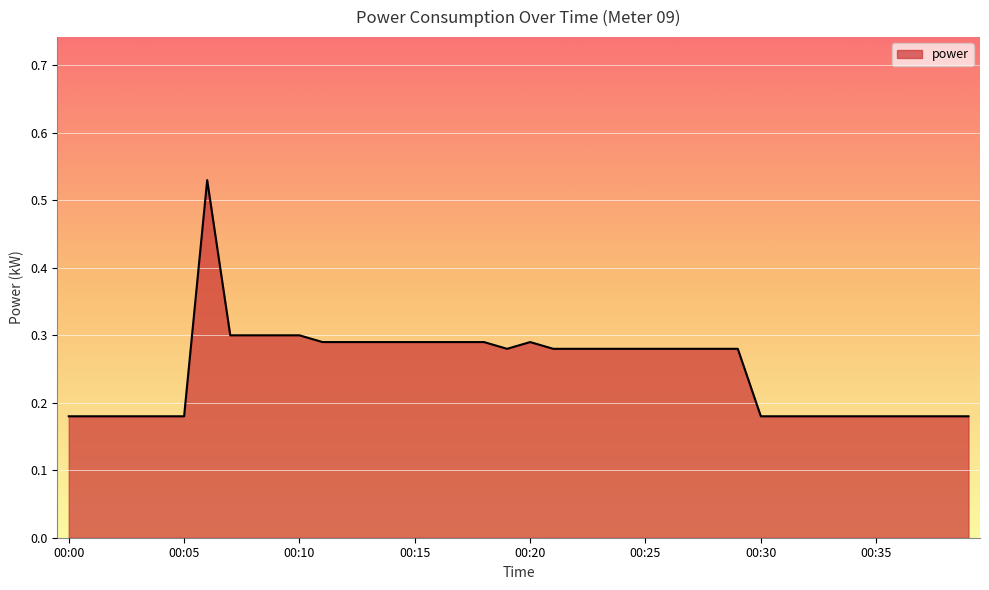

What is the sum of all values?

10.0